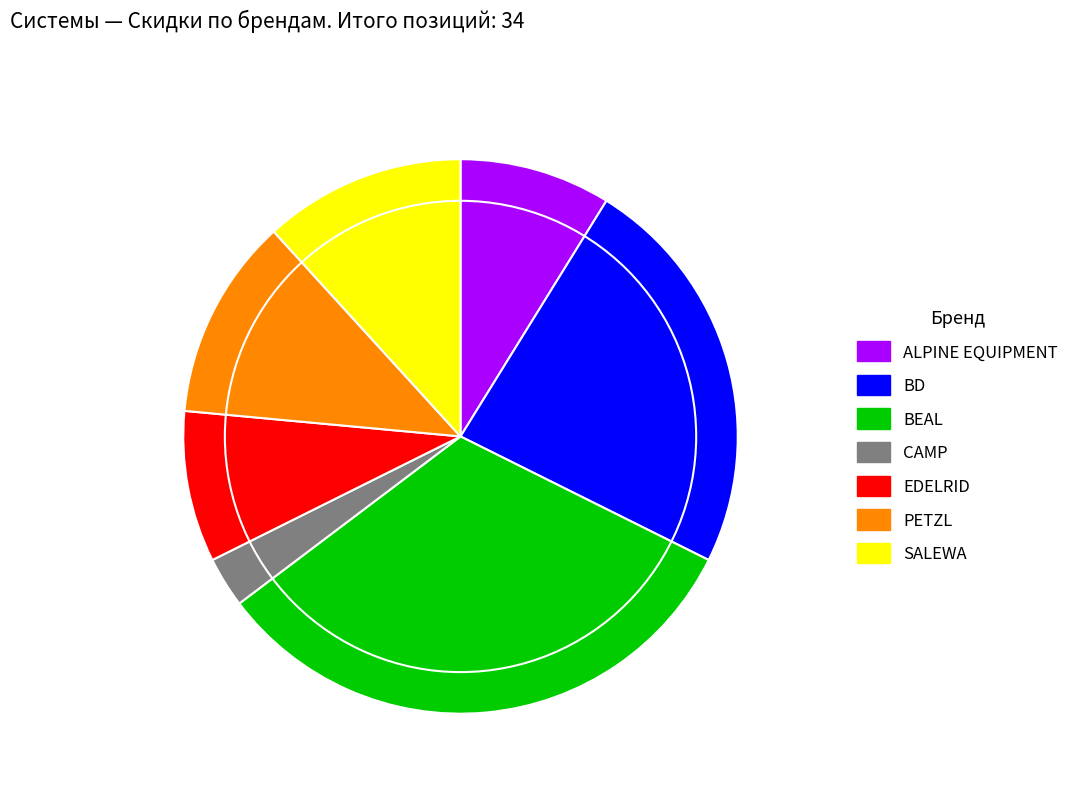

Is it true that EDELRID is 9% of the pie?

True